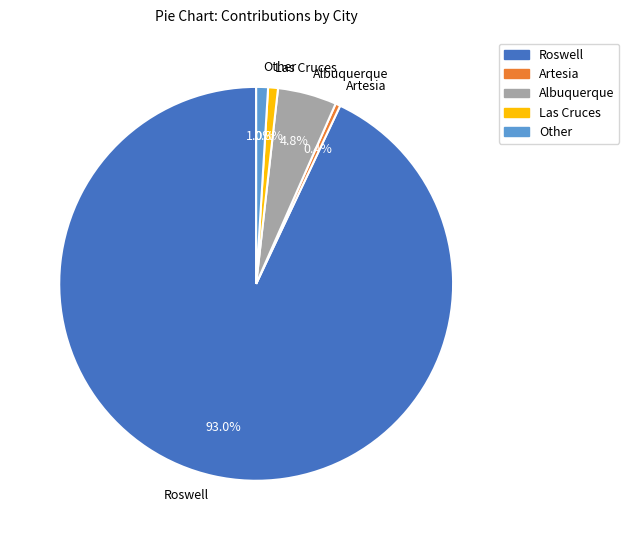

Combined, do Roswell and Albuquerque account for over 50%?

Yes